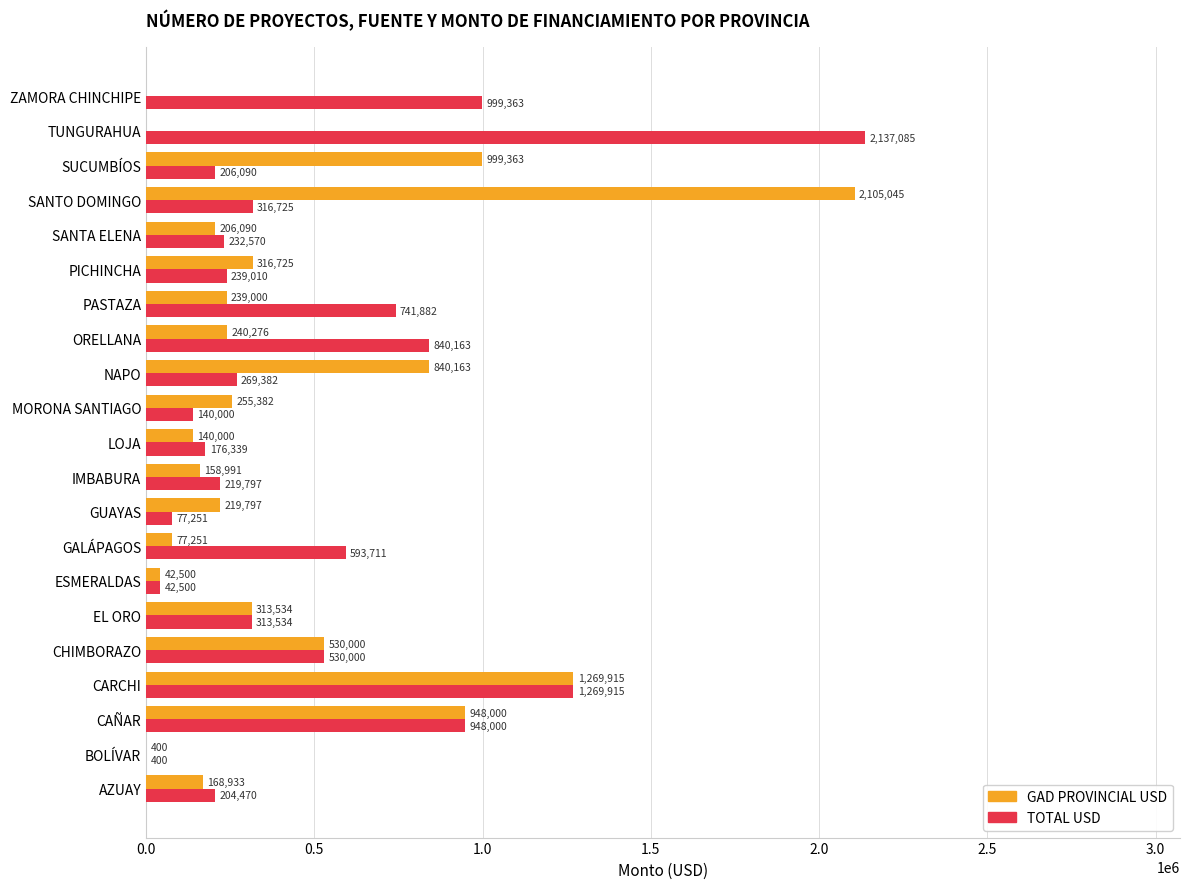

True or false: GAD PROVINCIAL USD has a value of 168932.8 at AZUAY.

True